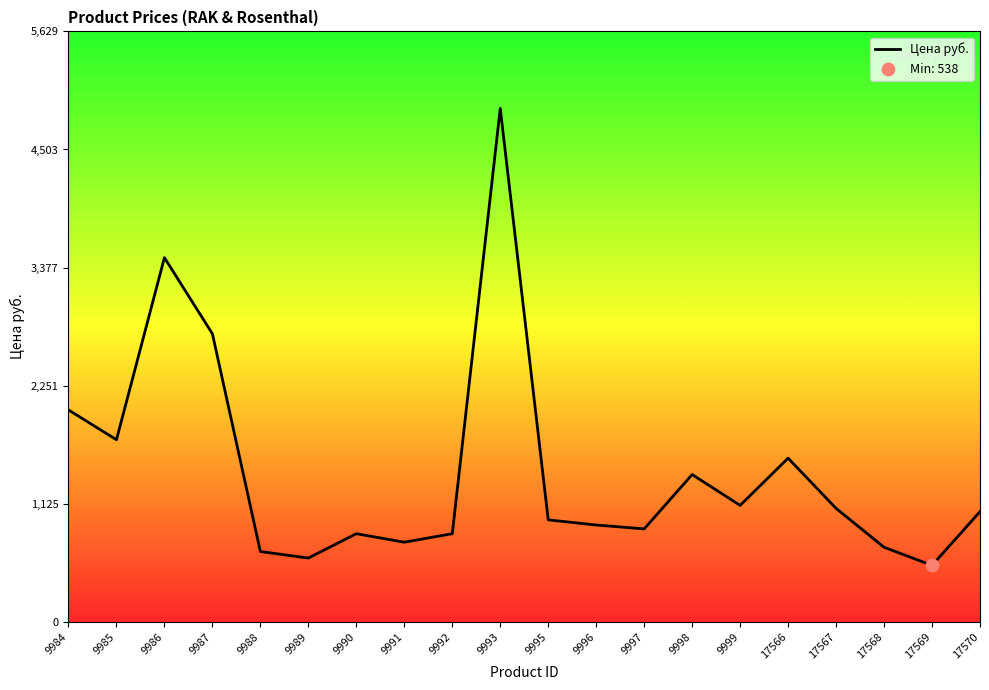

What is the change in value from 9991 to 9998?

+645.0